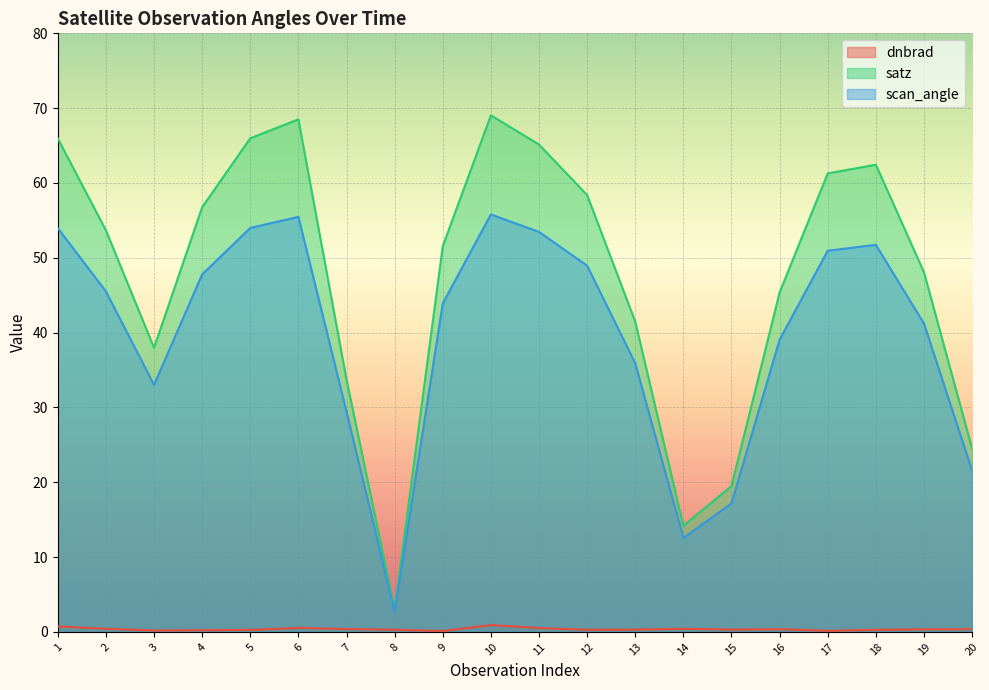

The dnbrad series shows 0.3 at 1. True or false?

False